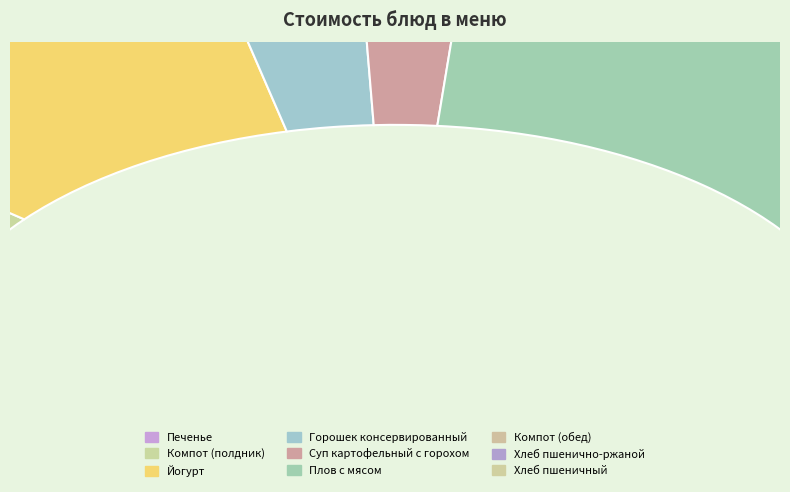

To the nearest percent, what percentage of the pie is Компот (полдник)?

6%